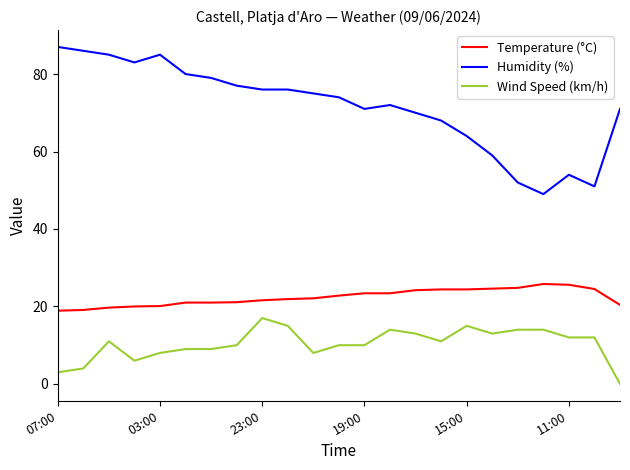

Does the chart display data point markers on the line(s)?

No